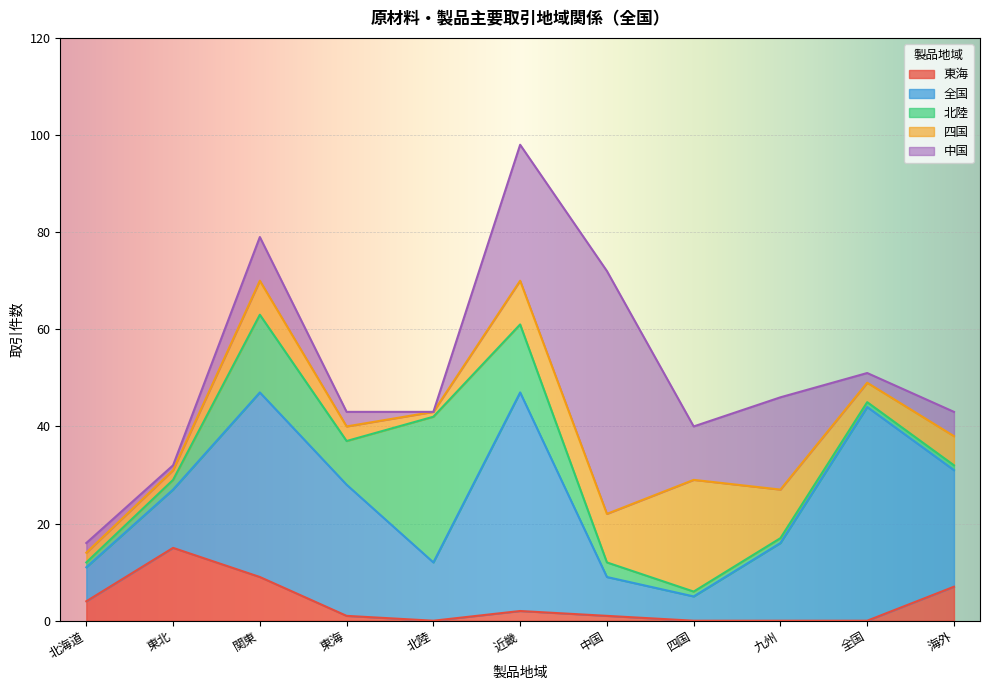

True or false: 四国 has more than 1 interior local peaks.

True